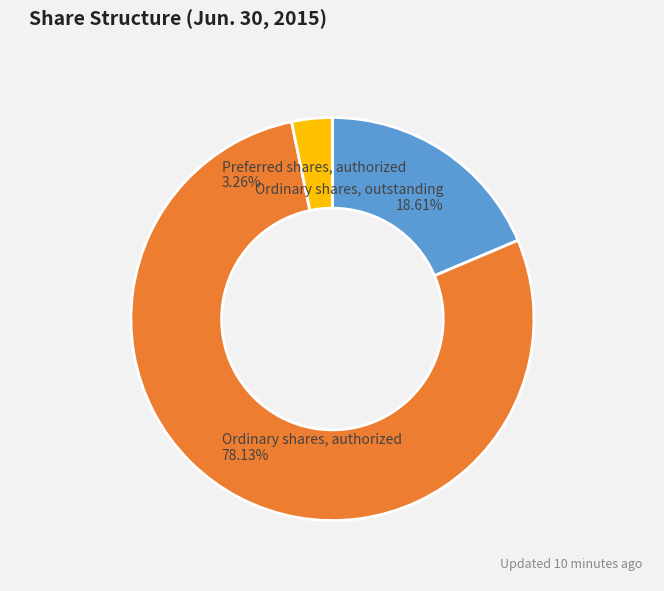

To the nearest percent, what is the average slice percentage?

33%